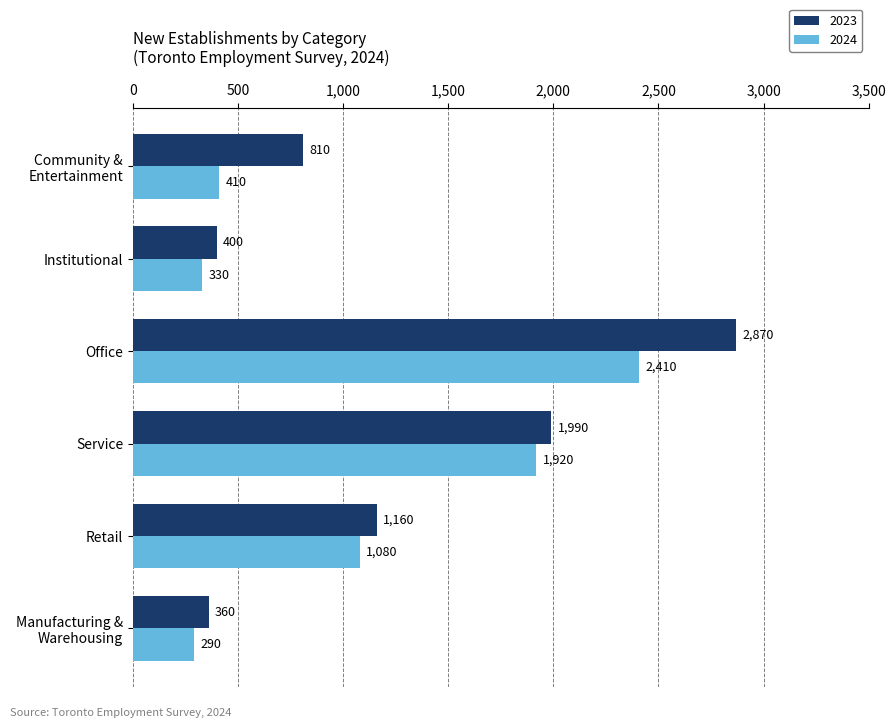

At how many categories does at least one series exceed 2242?

1